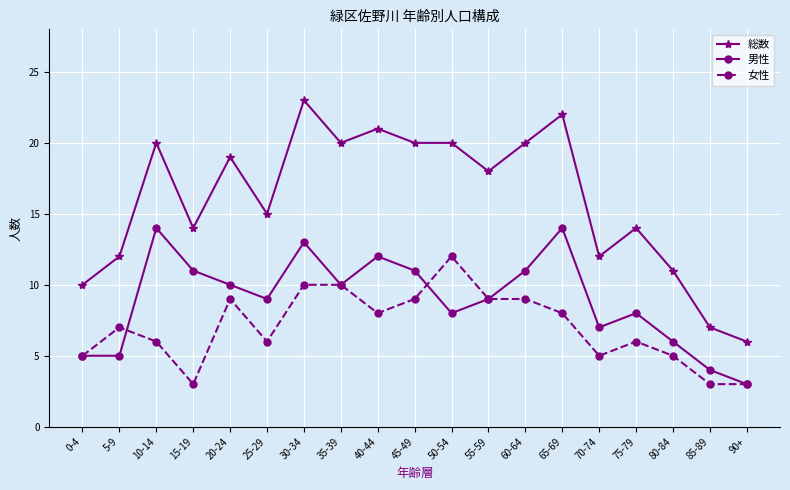

Reading right to left, list all the values displayed in this chart.

総数: 6	7	11	14	12	22	20	18	20	20	21	20	23	15	19	14	20	12	10
男性: 3	4	6	8	7	14	11	9	8	11	12	10	13	9	10	11	14	5	5
女性: 3	3	5	6	5	8	9	9	12	9	8	10	10	6	9	3	6	7	5